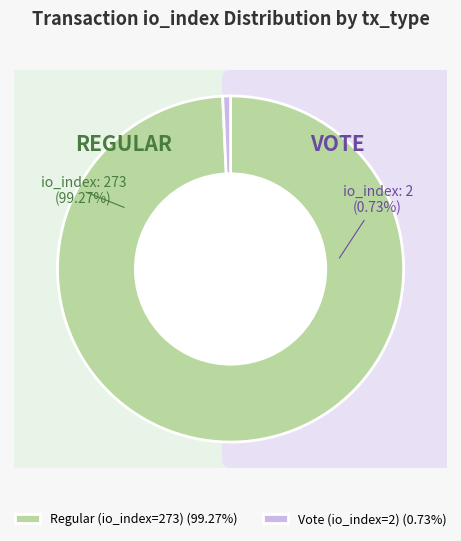

True or false: Regular (io_index=273) accounts for 87% of the total.

False